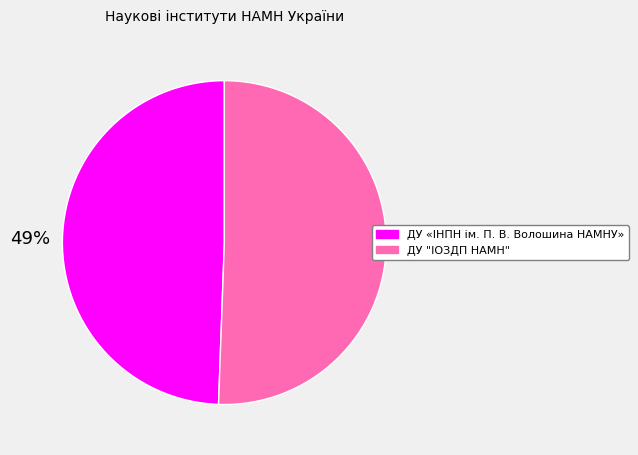

Rank the categories by value from highest to lowest.

ДУ "ІОЗДП НАМН", ДУ «ІНПН ім. П. В. Волошина НАМНУ»